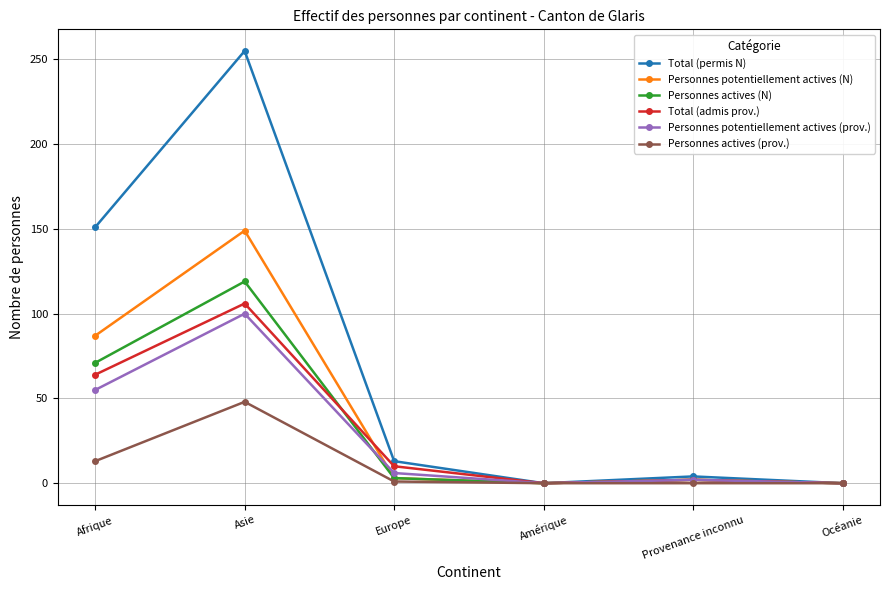

Where does the Total (admis prov.) series first go above 10?

Afrique